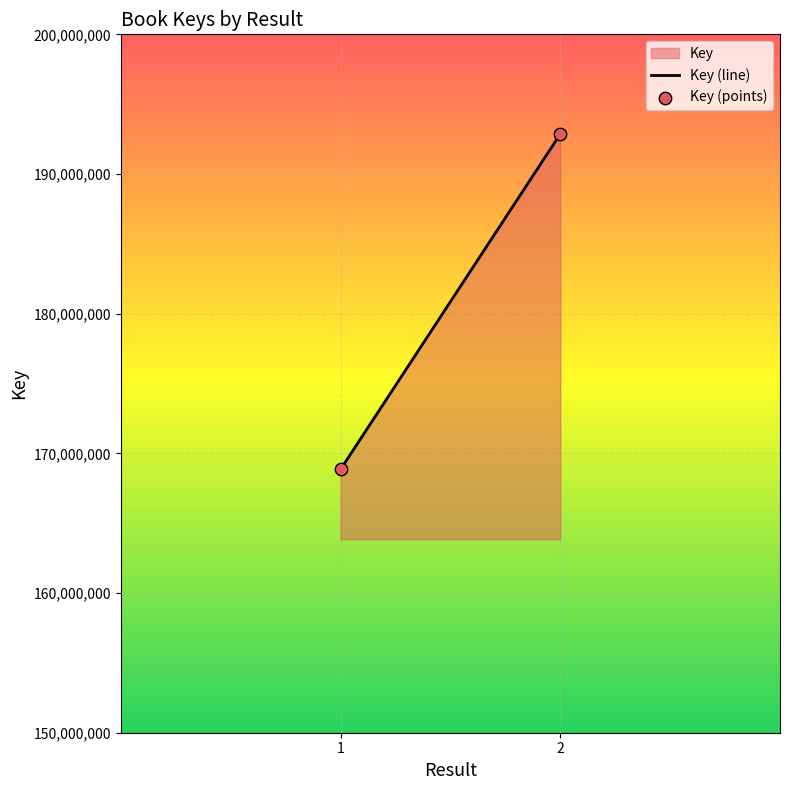

What is the average Y value?

180855499